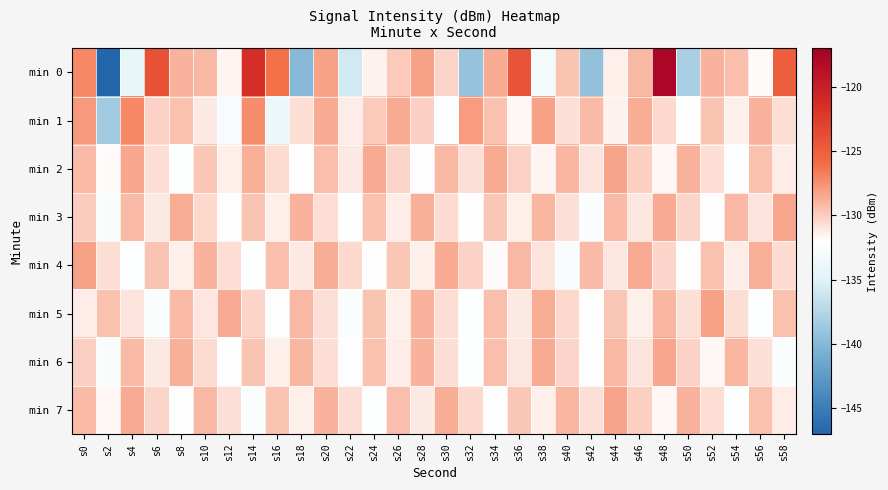

Which series has the largest range (max minus min)?

min 0